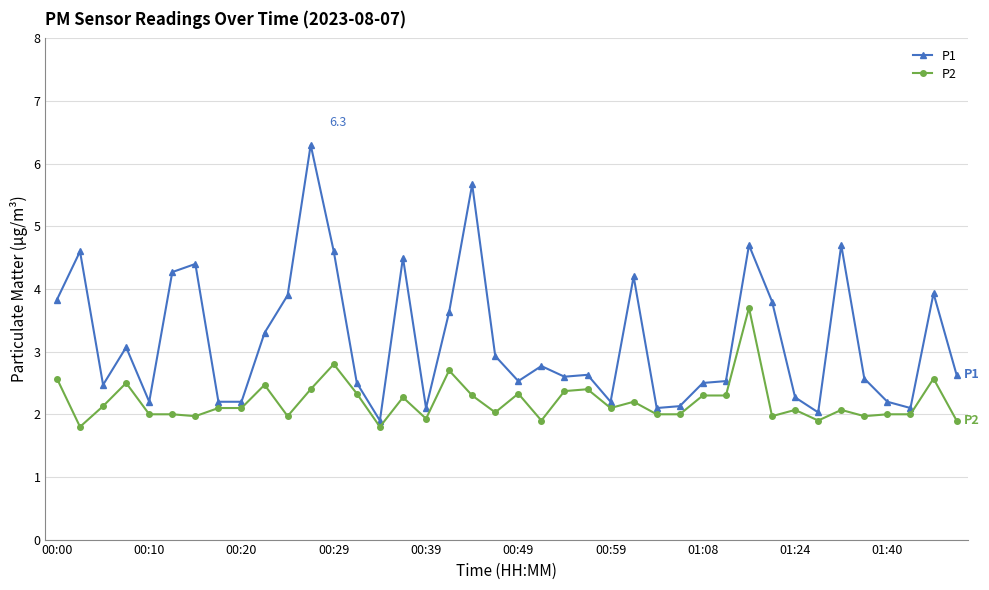

What is the lowest value of the P1 series?

1.9